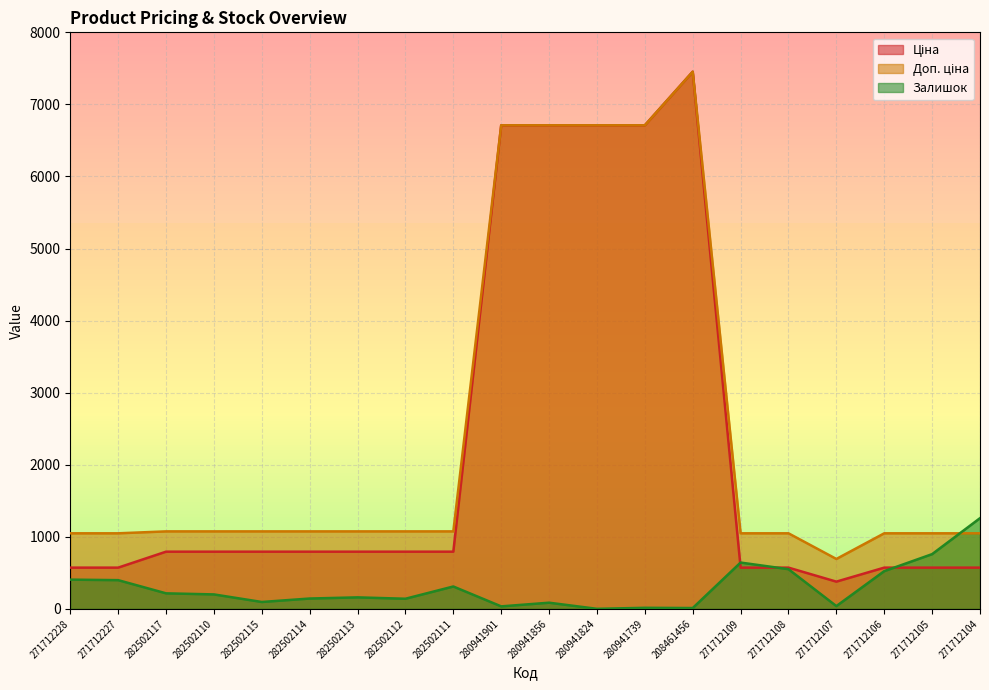

What is the average value of the Залишок series?

298.9